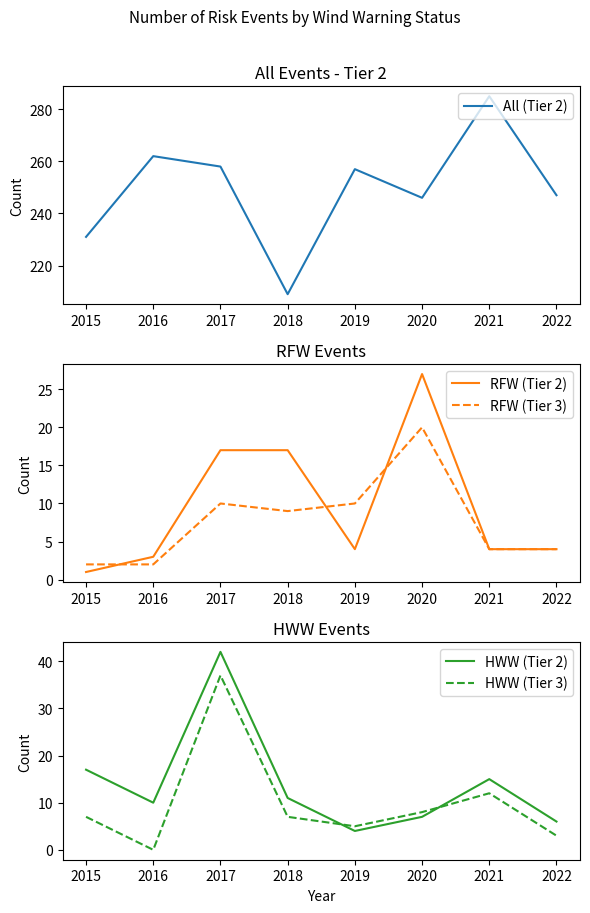

How many values in the HWW (Tier 2) series are below 11?

4